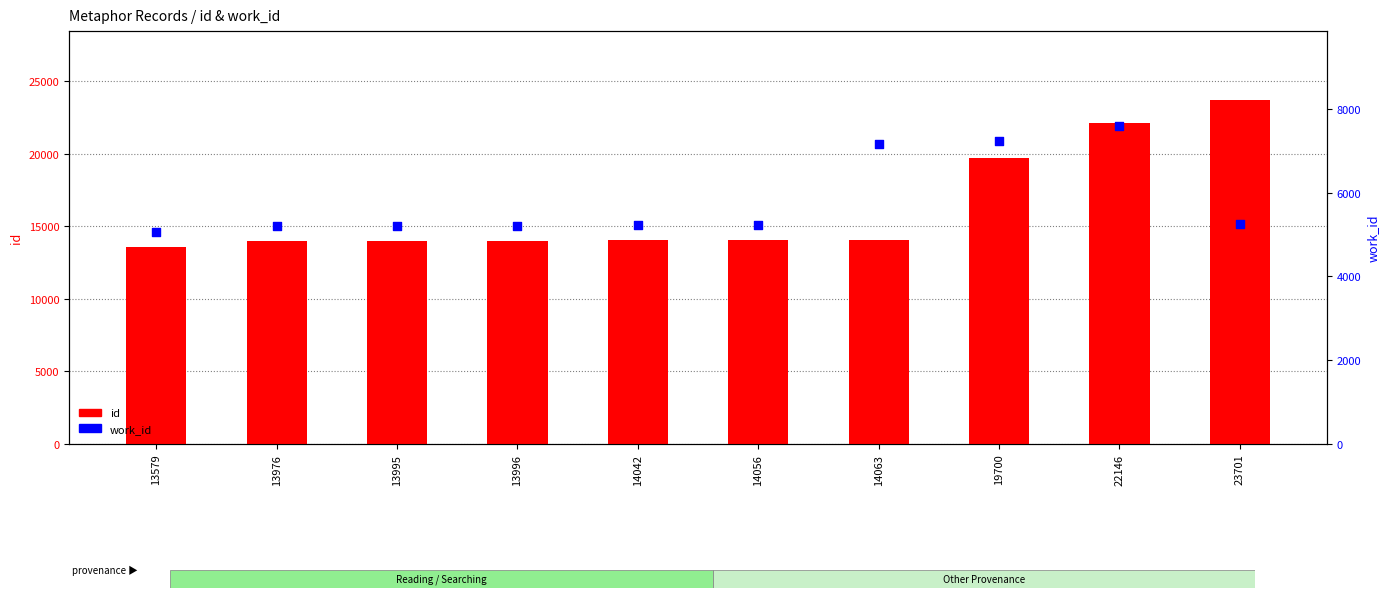

At which category is the sum across all series the highest?

22146